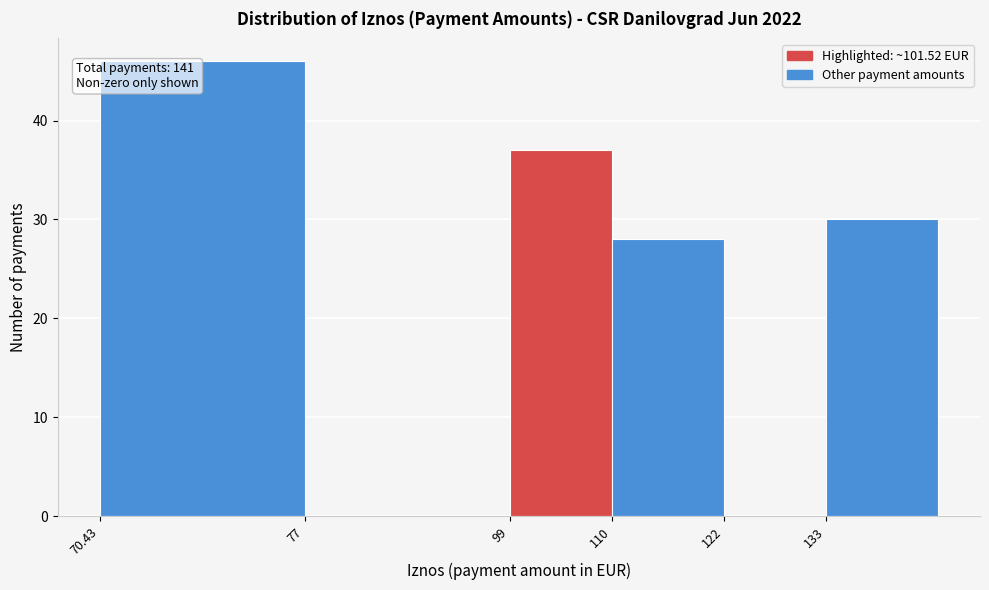

Reading left to right, transcribe all the data shown in this chart.

70.43=46	77=0	99=37	110=28	122=0	133=30